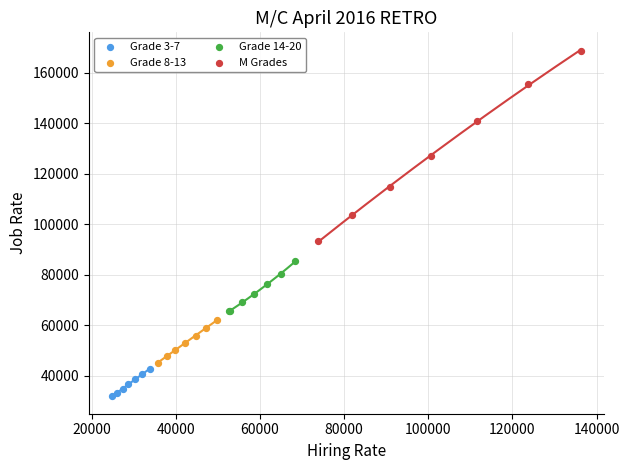

Which series has the widest spread of Y values?

M Grades